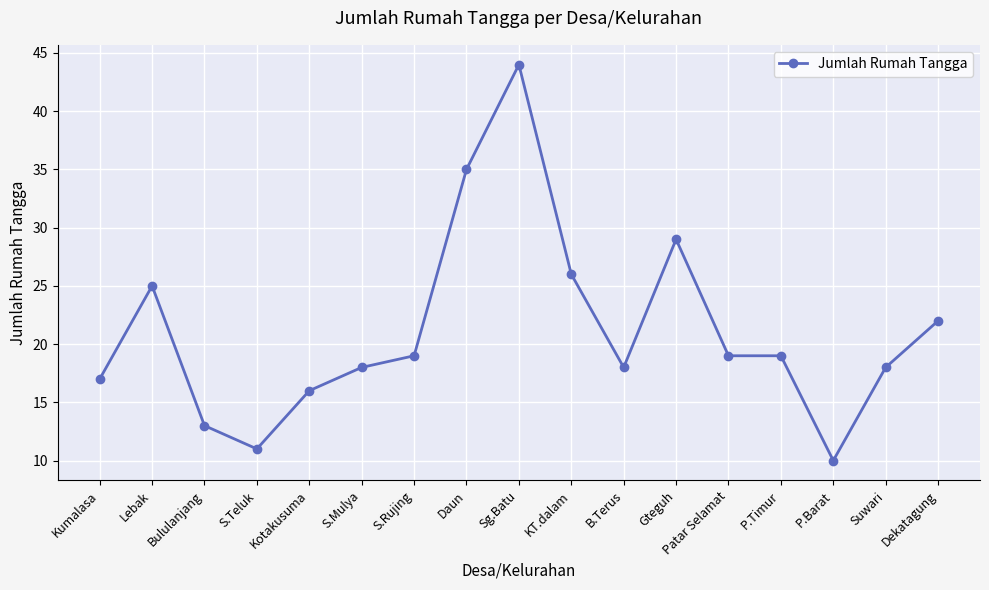

Does the chart have visible grid lines?

Yes